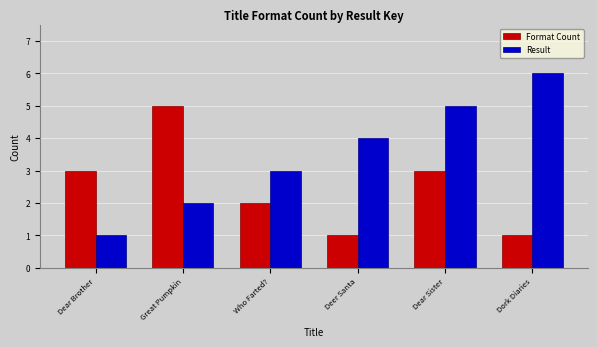

Reading left to right, extract all data points from this chart.

Format Count: 3	5	2	1	3	1
Result: 1	2	3	4	5	6